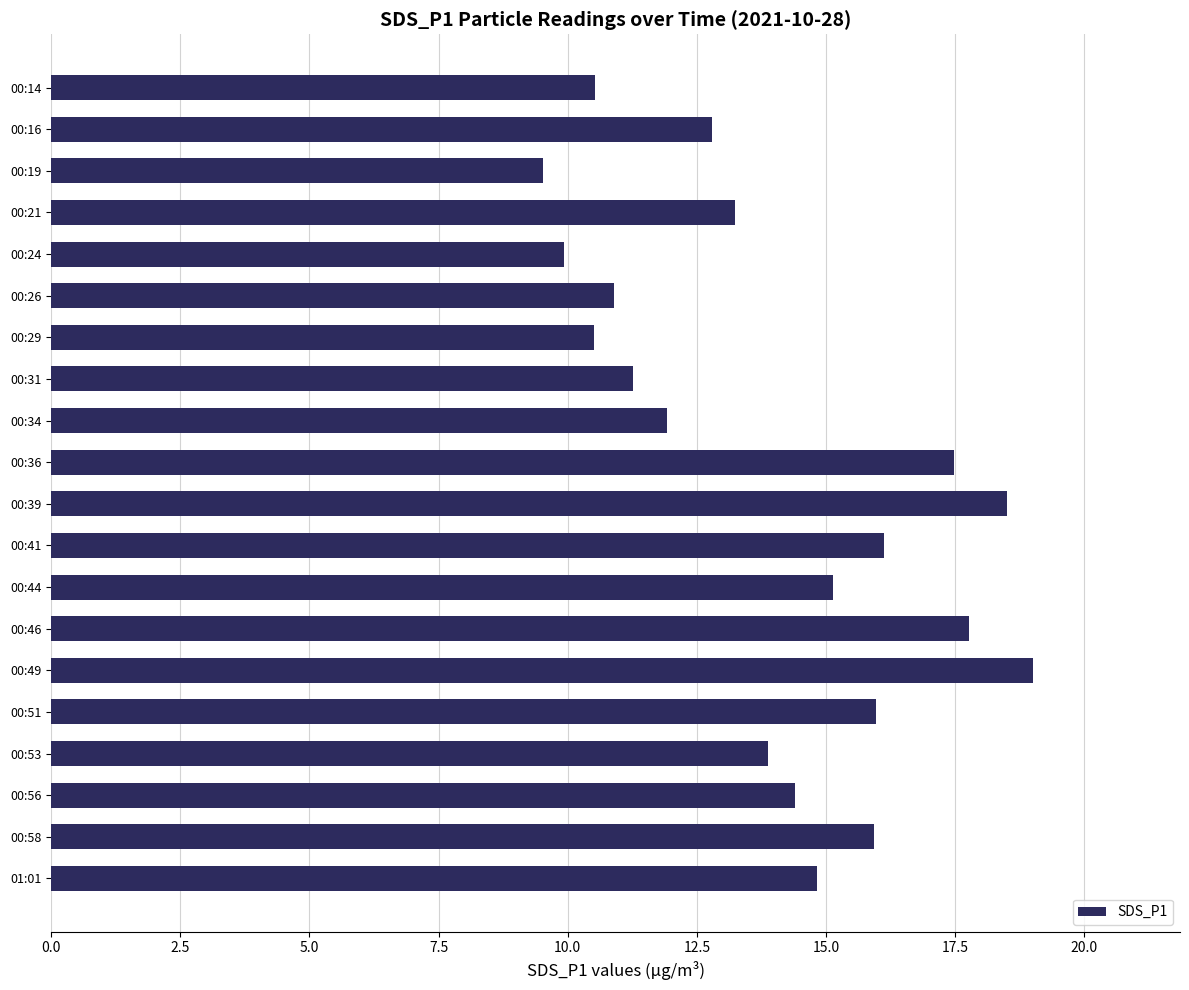

How many bars are there in total?

20